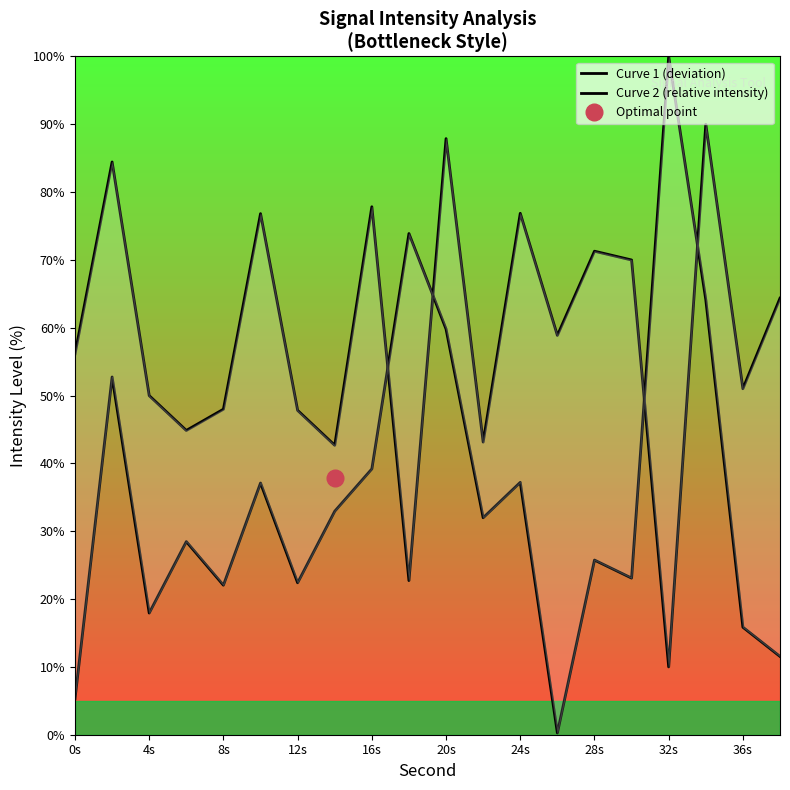

Reading left to right, what are all the values shown in this chart?

Curve 1 (deviation): 5.3	52.7	17.9	28.5	22.0	37.1	22.4	33.0	39.2	73.9	59.8	32.0	37.2	0.3	25.8	23.1	100.0	64.1	15.9	11.5
Curve 2 (relative intensity): 56.1	84.4	50.0	44.9	48.0	76.8	47.8	42.7	77.8	22.7	87.9	43.1	76.9	58.9	71.3	70.0	10.0	90.0	51.0	64.4